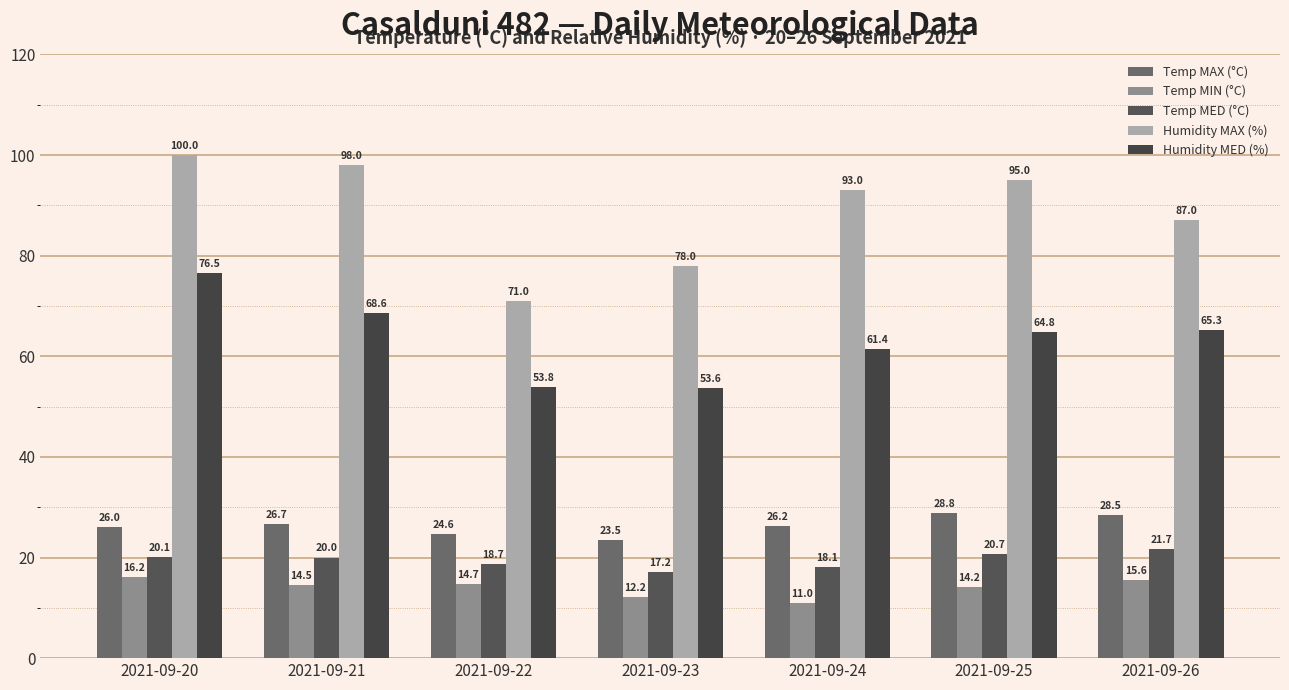

What is the difference between the maximum and minimum values in the Humidity MAX (%) series?

29.0